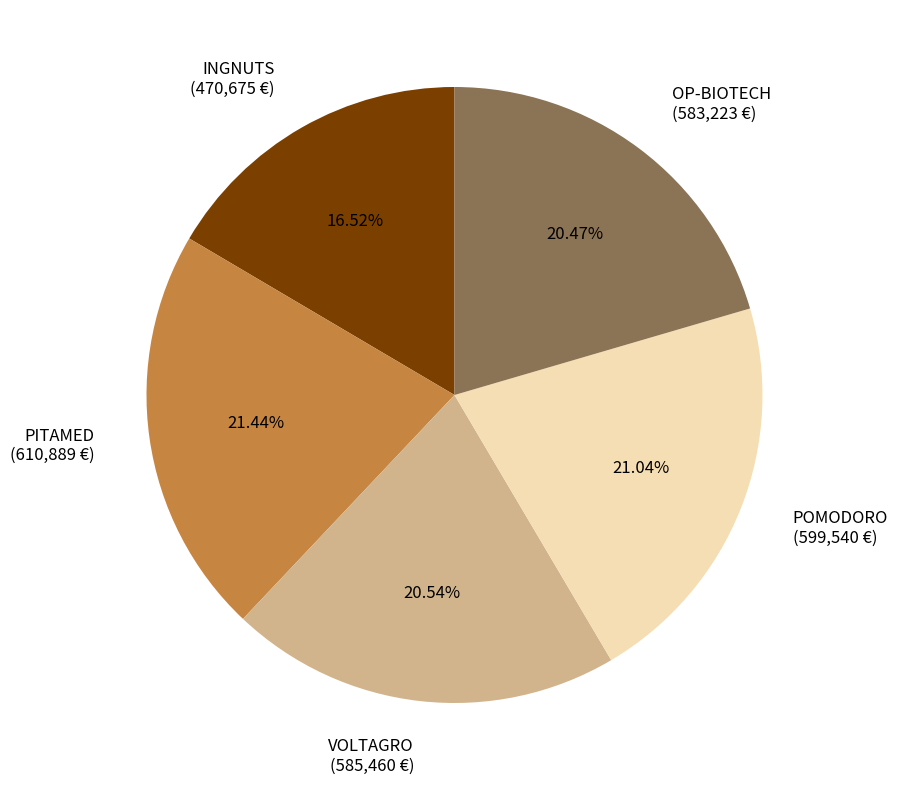

What is the smallest slice in the pie chart?

INGNUTS